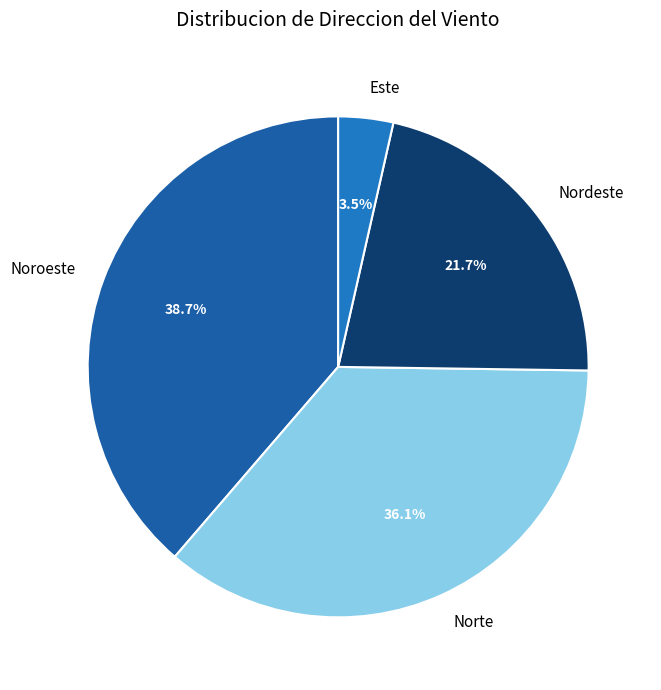

How many slices are in this pie chart?

4